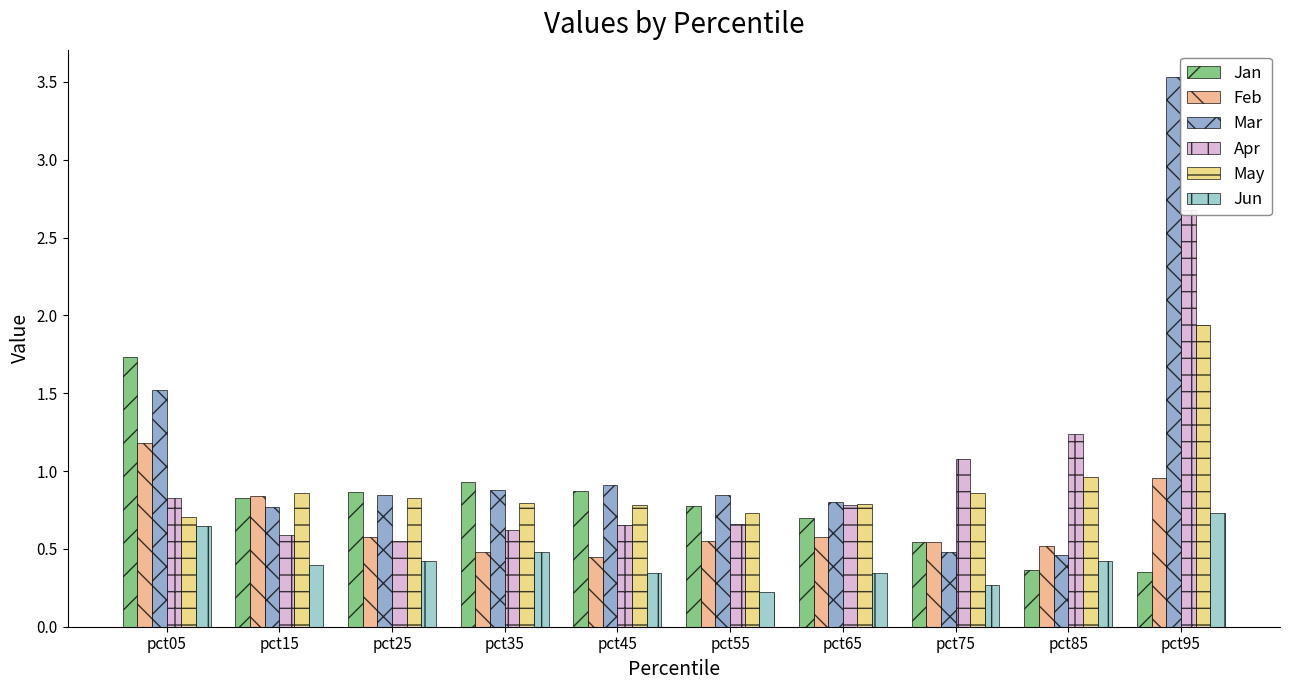

Between pct55 and pct45, which is larger?

pct45